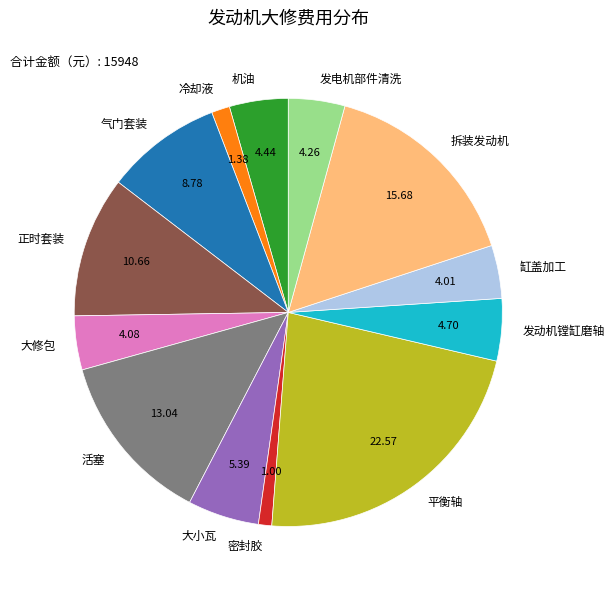

What is the largest slice in the pie chart?

平衡轴